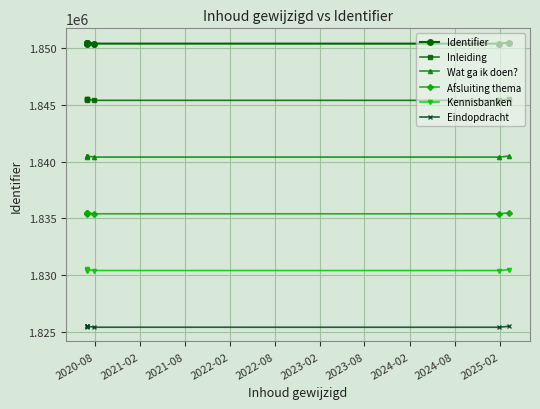

The value of Eindopdracht at 2020-08 is 1825397. True or false?

True